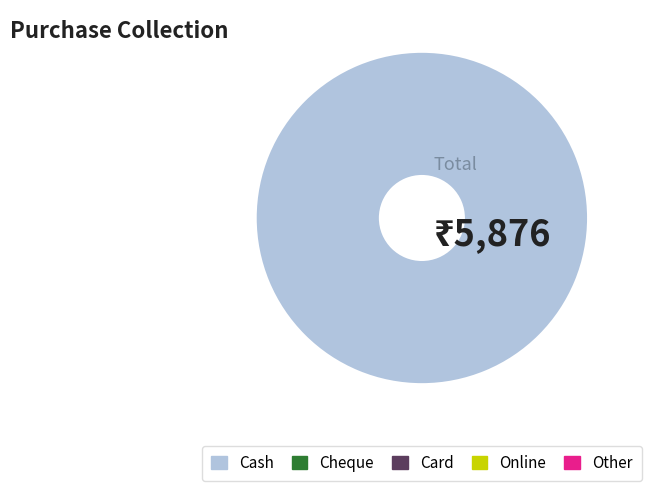

Is there any slice that represents more than half of the pie?

Yes